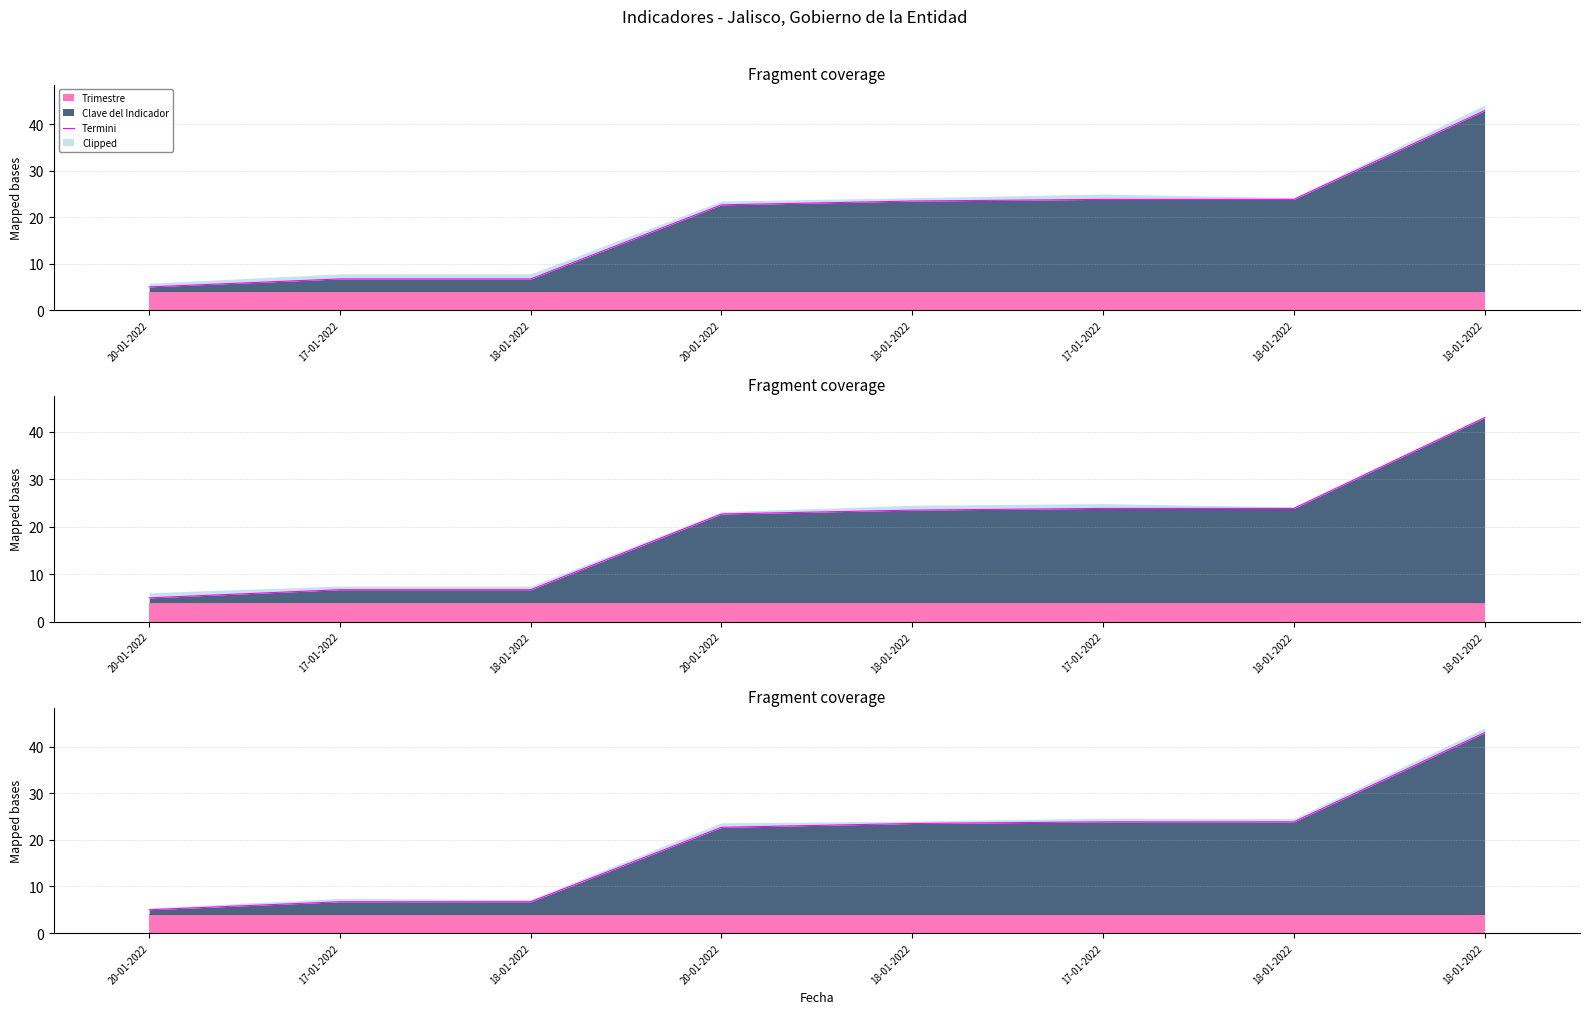

List the labels in order of value, largest first.

18-01-2022, 17-01-2022, 18-01-2022, 18-01-2022, 20-01-2022, 17-01-2022, 18-01-2022, 20-01-2022